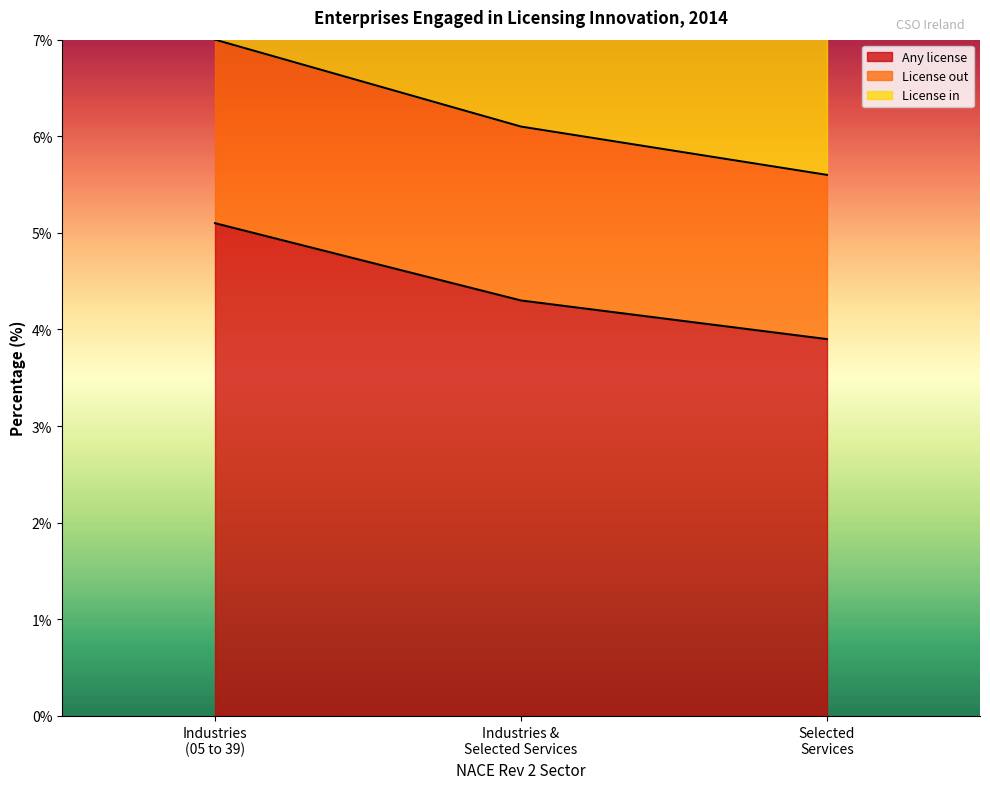

What is the sum of the License in values at Industries (05 to 39) and Industries & Selected Services?

20.1